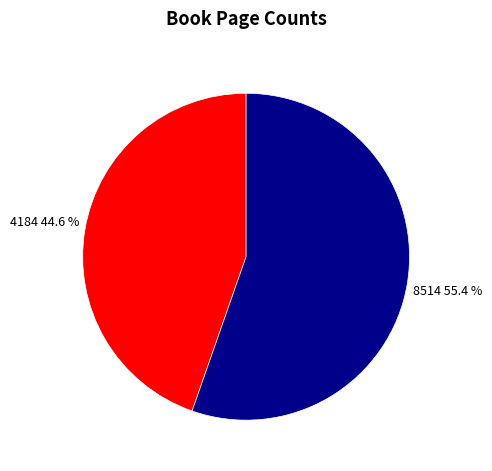

To the nearest percent, what is the average slice percentage?

50%